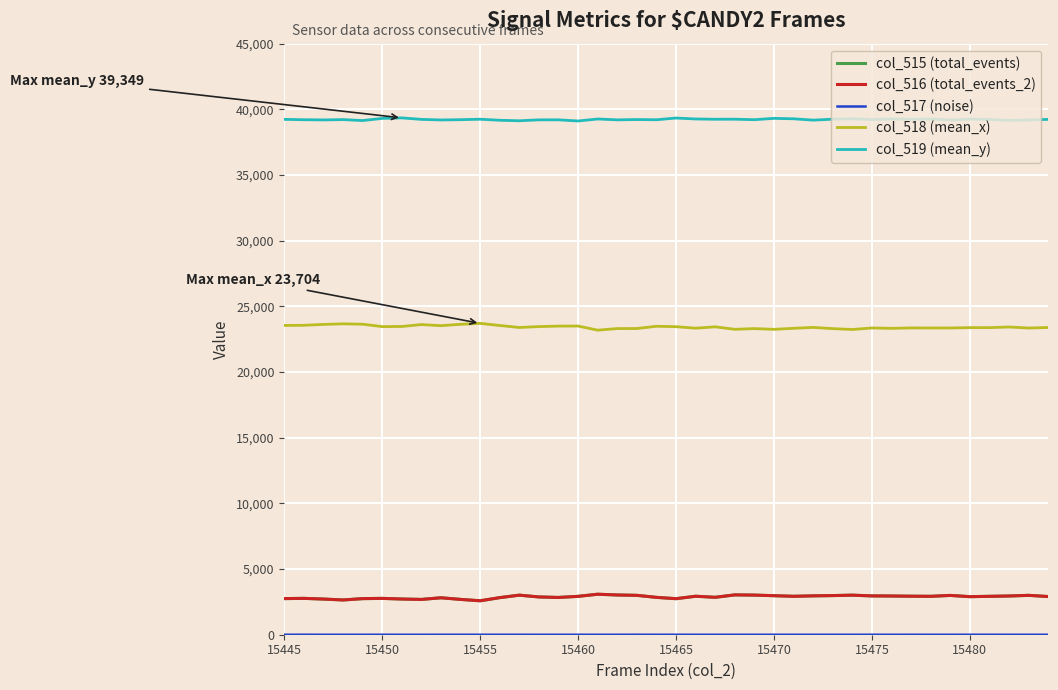

Which series has the largest total across all categories?

col_519 (mean_y)